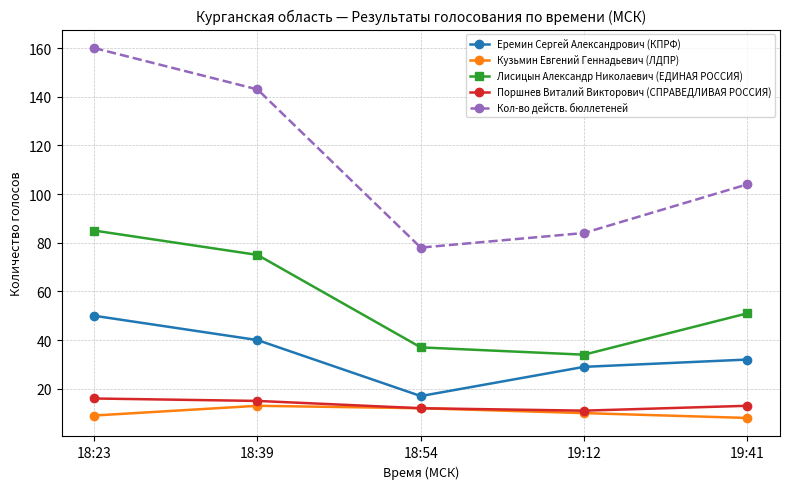

True or false: Кол-во действ. бюллетеней and Кузьмин Евгений Геннадьевич (ЛДПР) cross at least once.

False